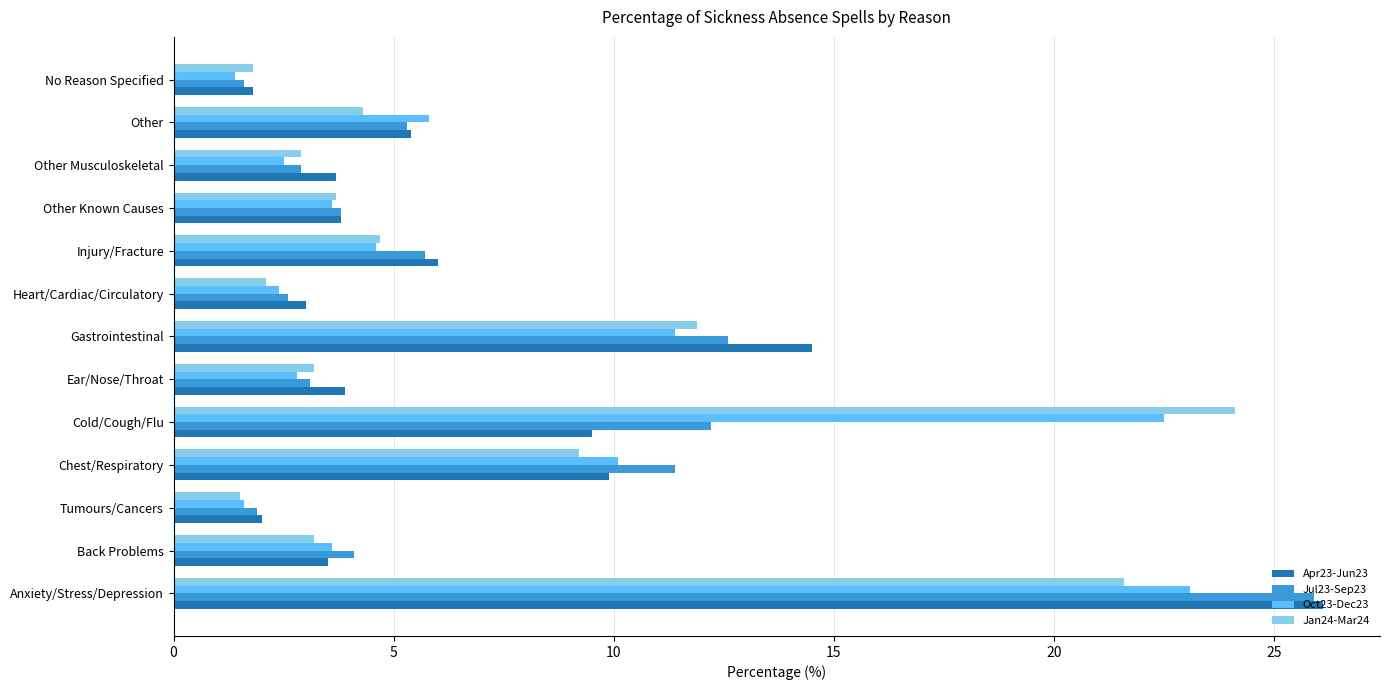

What is the minimum value for Apr23-Jun23?

1.8